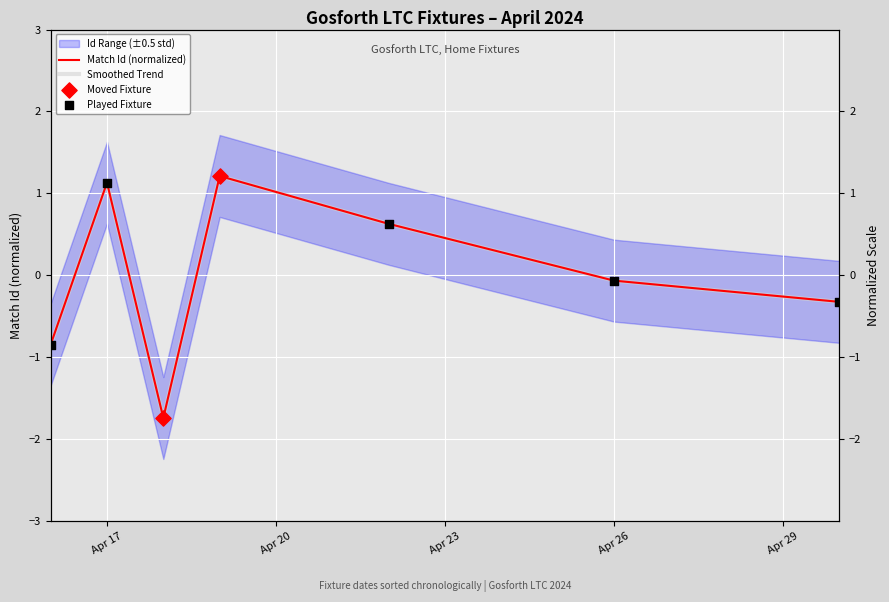

What is the change in value from 2024-04-16 to 2024-04-18?

-0.9